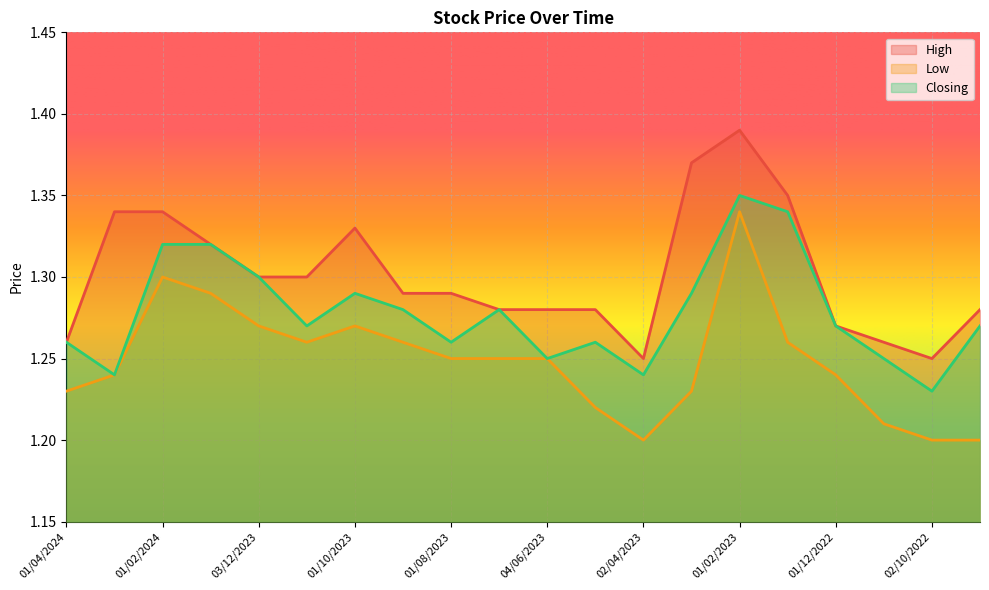

What are all the series names shown in the legend?

High, Low, Closing